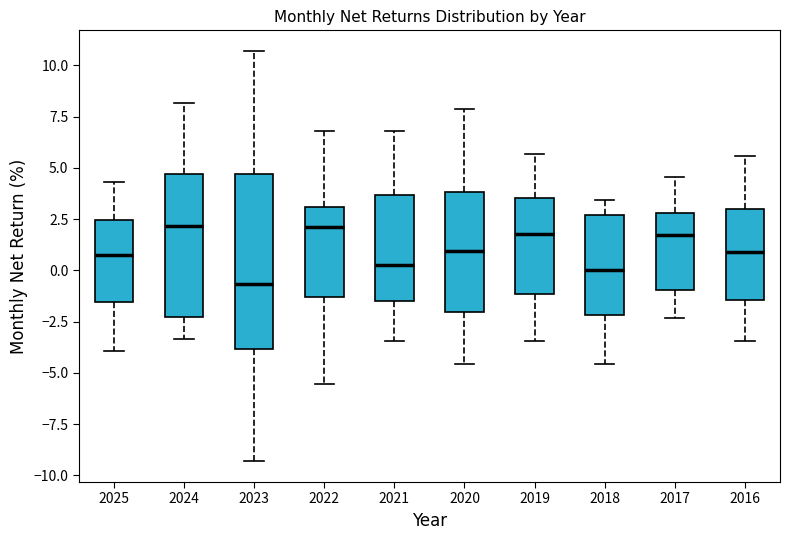

Where does the upper whisker of the box at x = 2023 end on the y-axis? The values are not printed on the chart, so give them approximately, as read against the axis.

10.5